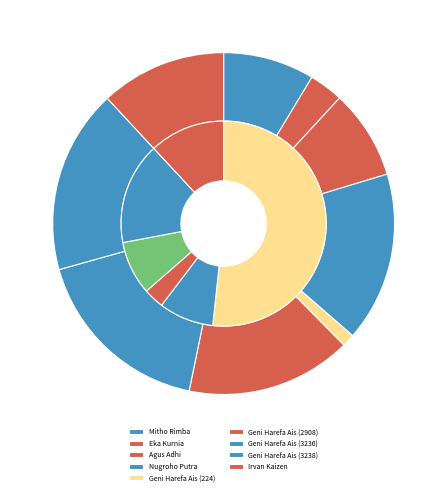

What percentage do Geni Harefa Ais (3236) and Eka Kurnia together represent?

20.6%